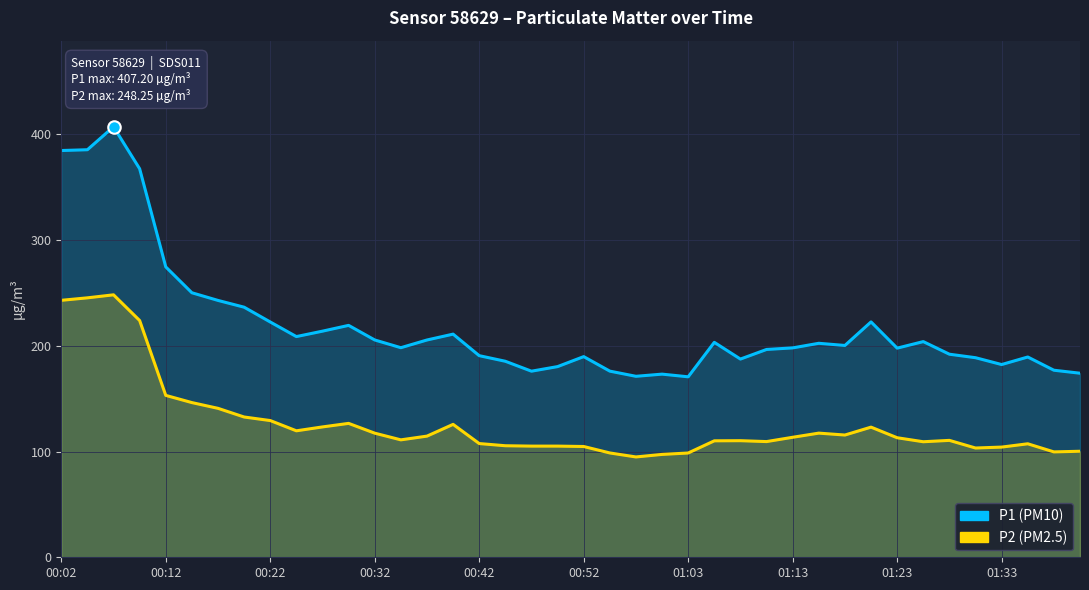

True or false: P1 and P2 intersect in this chart.

False